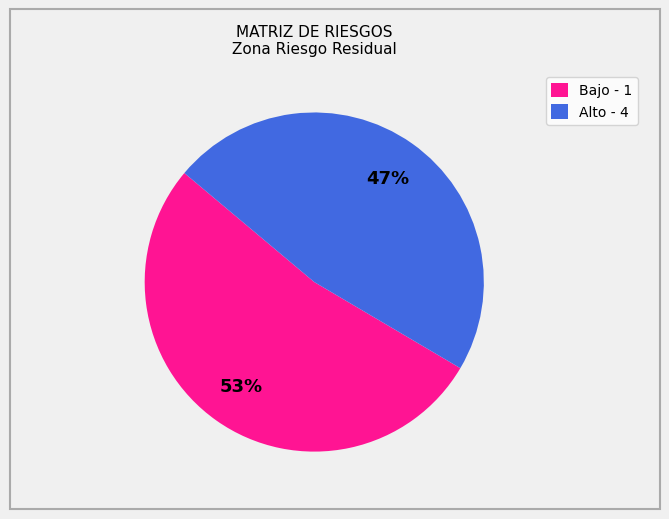

Does any single category account for the majority?

Yes